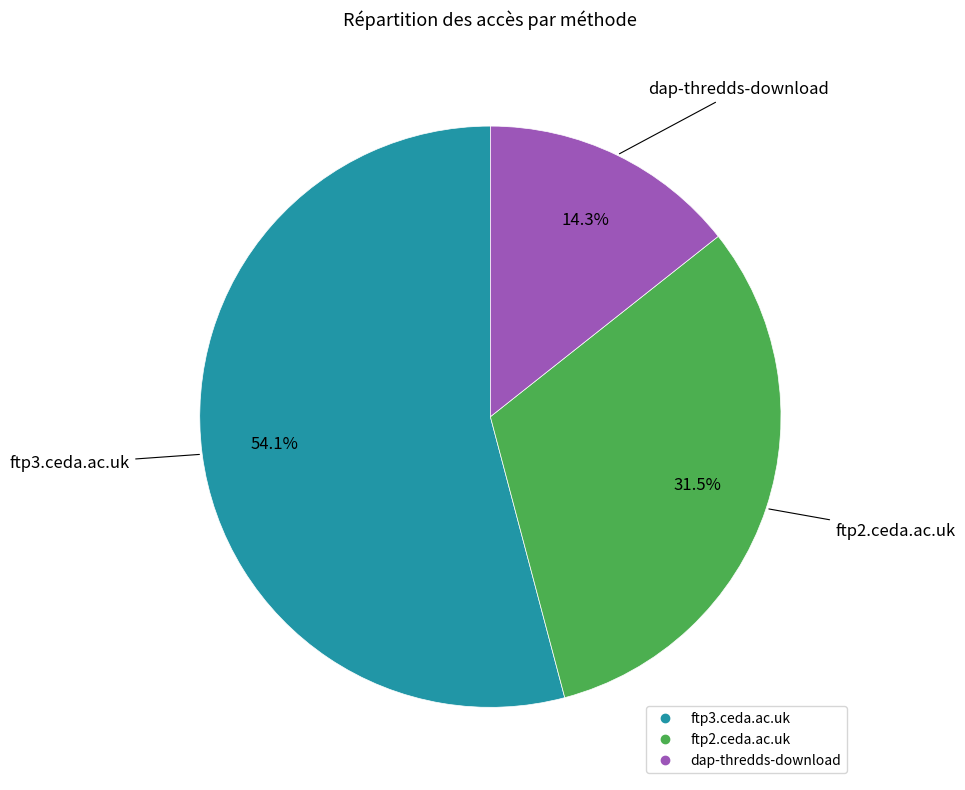

Which category has the smallest portion of the pie?

dap-thredds-download